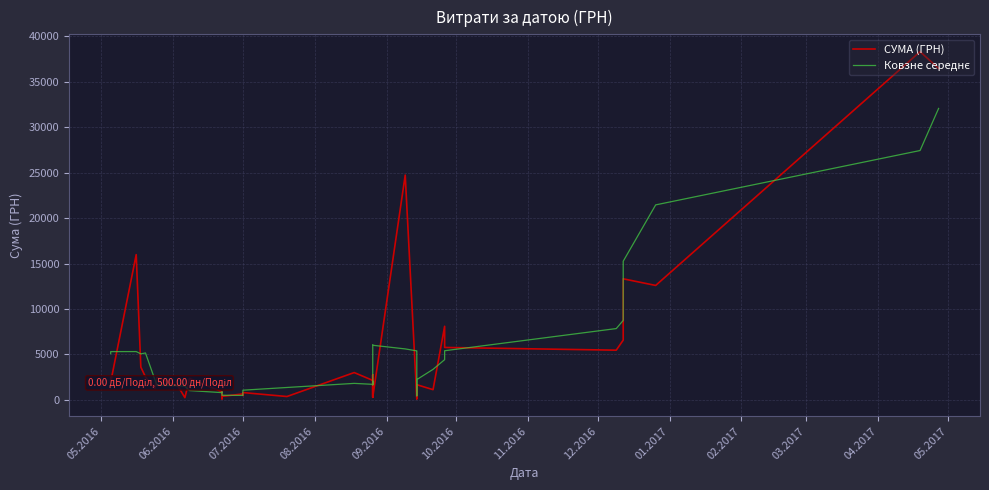

Is the value of СУМА (ГРН) at 20 greater than the value of Ковзне середнє at 04.2017?

No